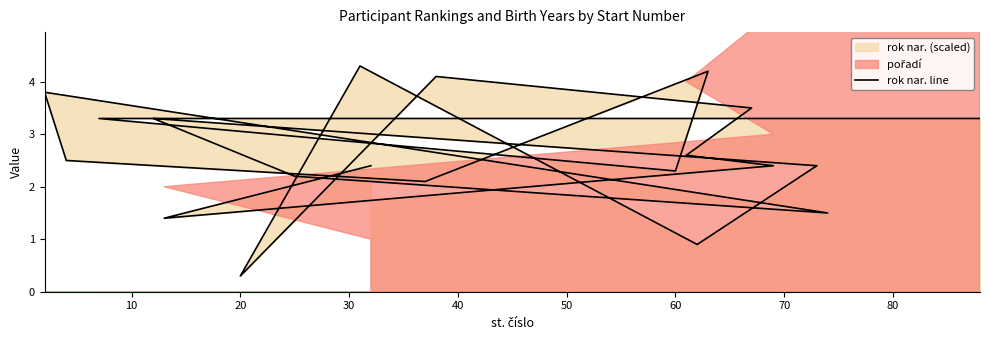

How many values exceed 2?

16